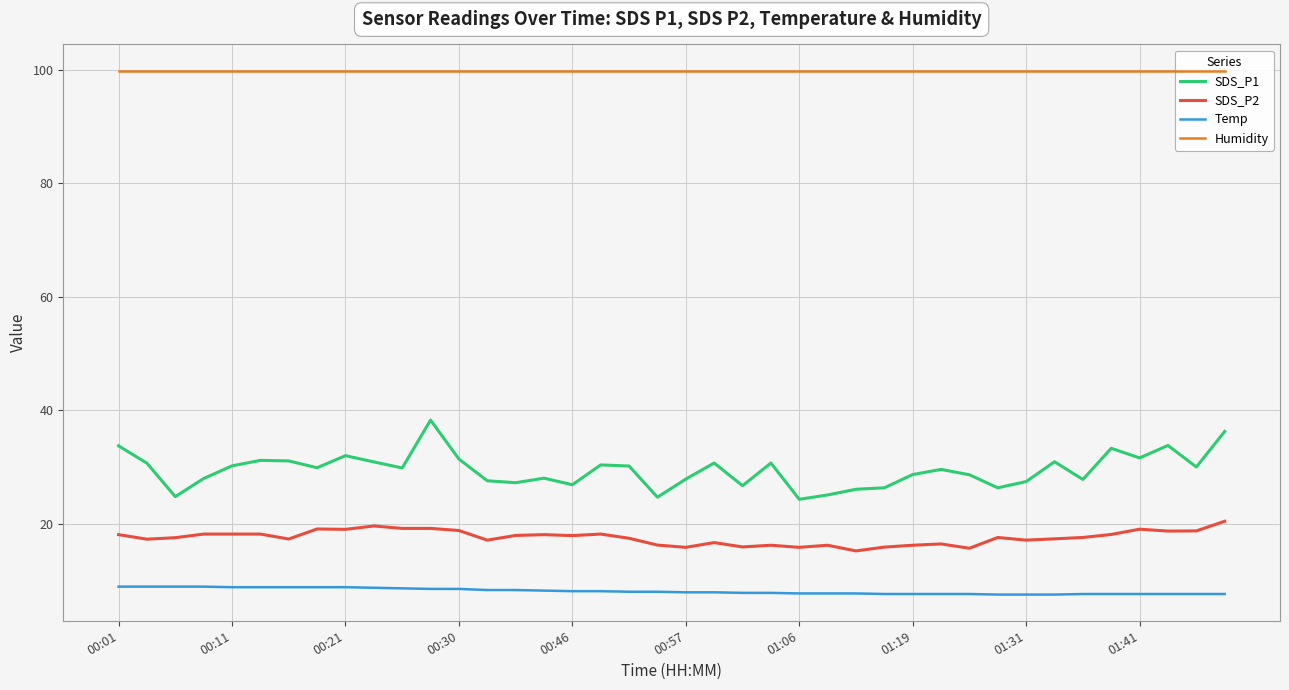

What is the difference between the highest and lowest values at 27?

92.3